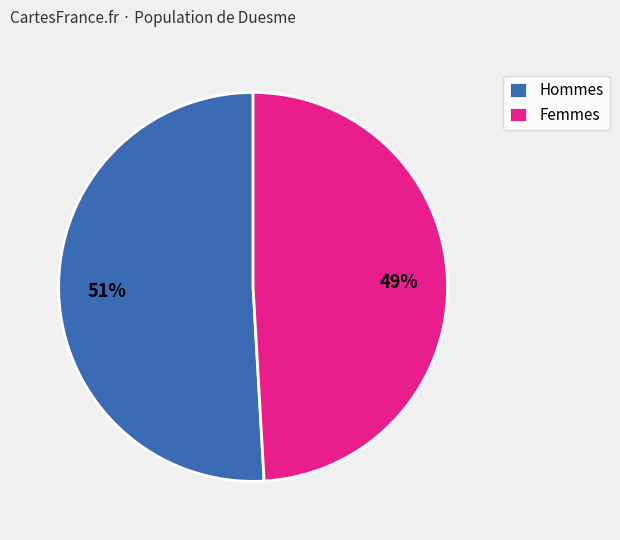

To the nearest percent, what is the average slice percentage?

50%